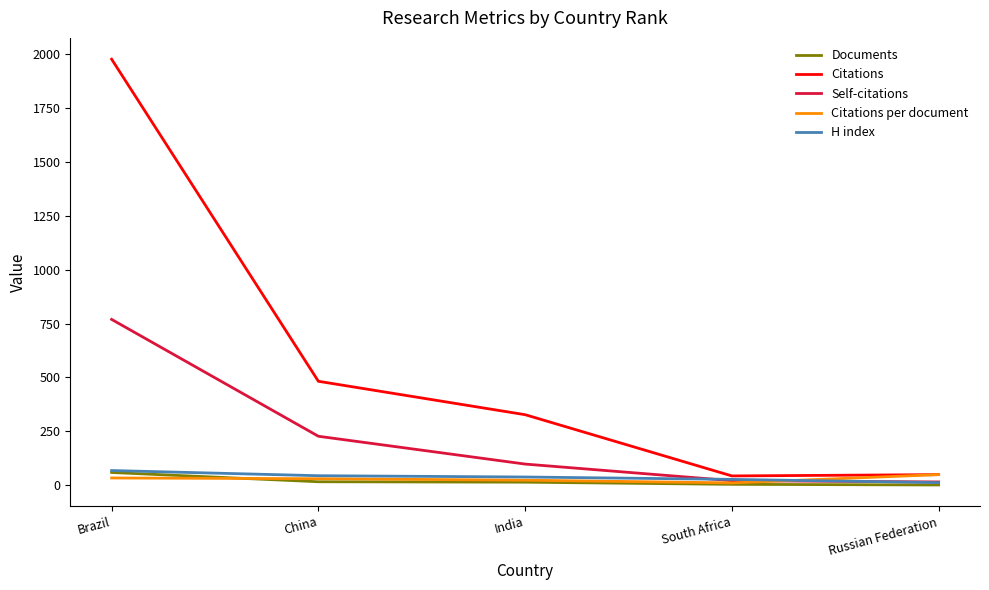

Which series changed the most between Brazil and Russian Federation?

Citations